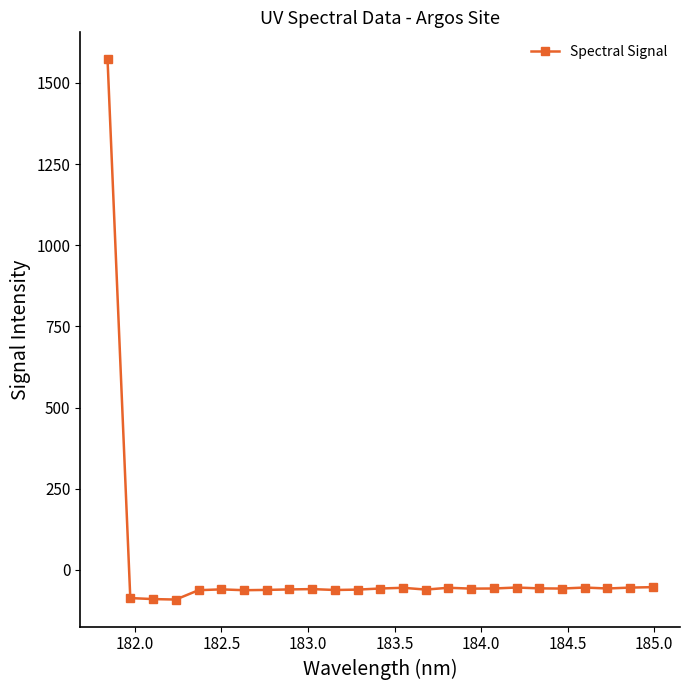

What is the difference between the maximum and minimum values?

1663.9